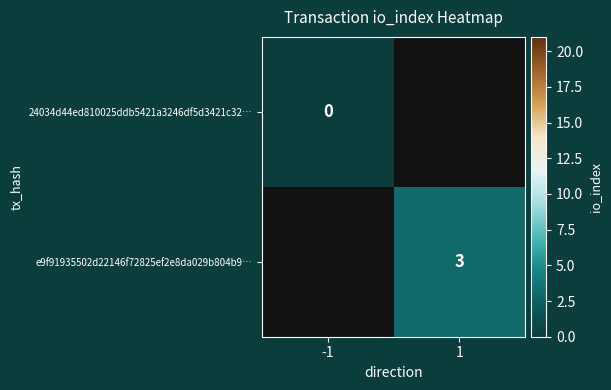

Is the value of e9f91935502d22146f72825ef2e8da029b804b9… at 1 greater than the value of 24034d44ed810025ddb5421a3246df5d3421c32… at -1?

Yes